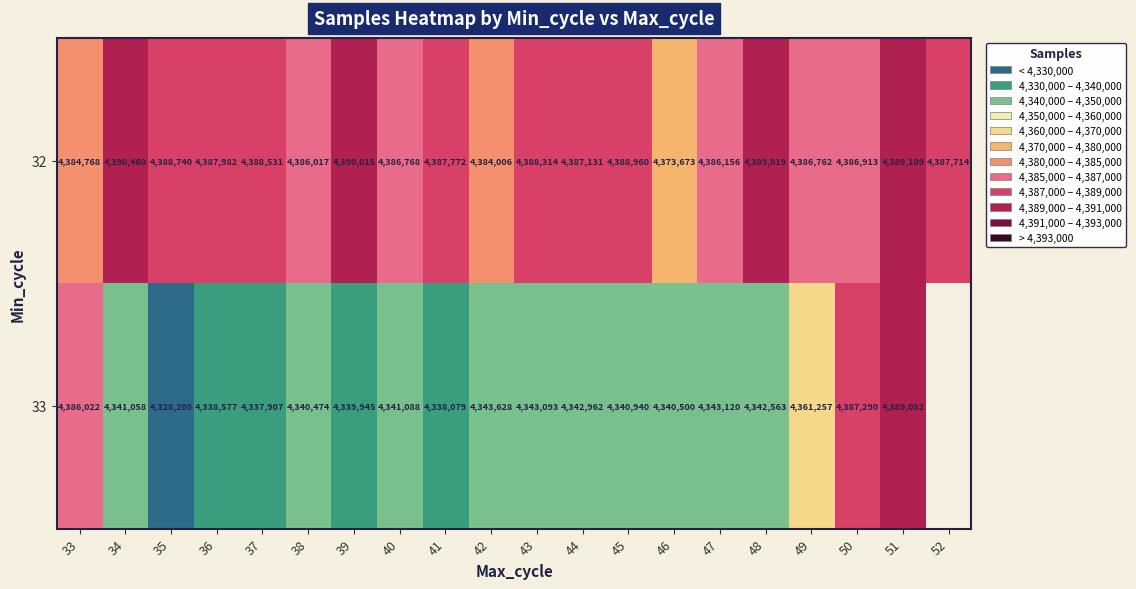

Is the value of 33 at 46 greater than the value of 32 at 43?

No